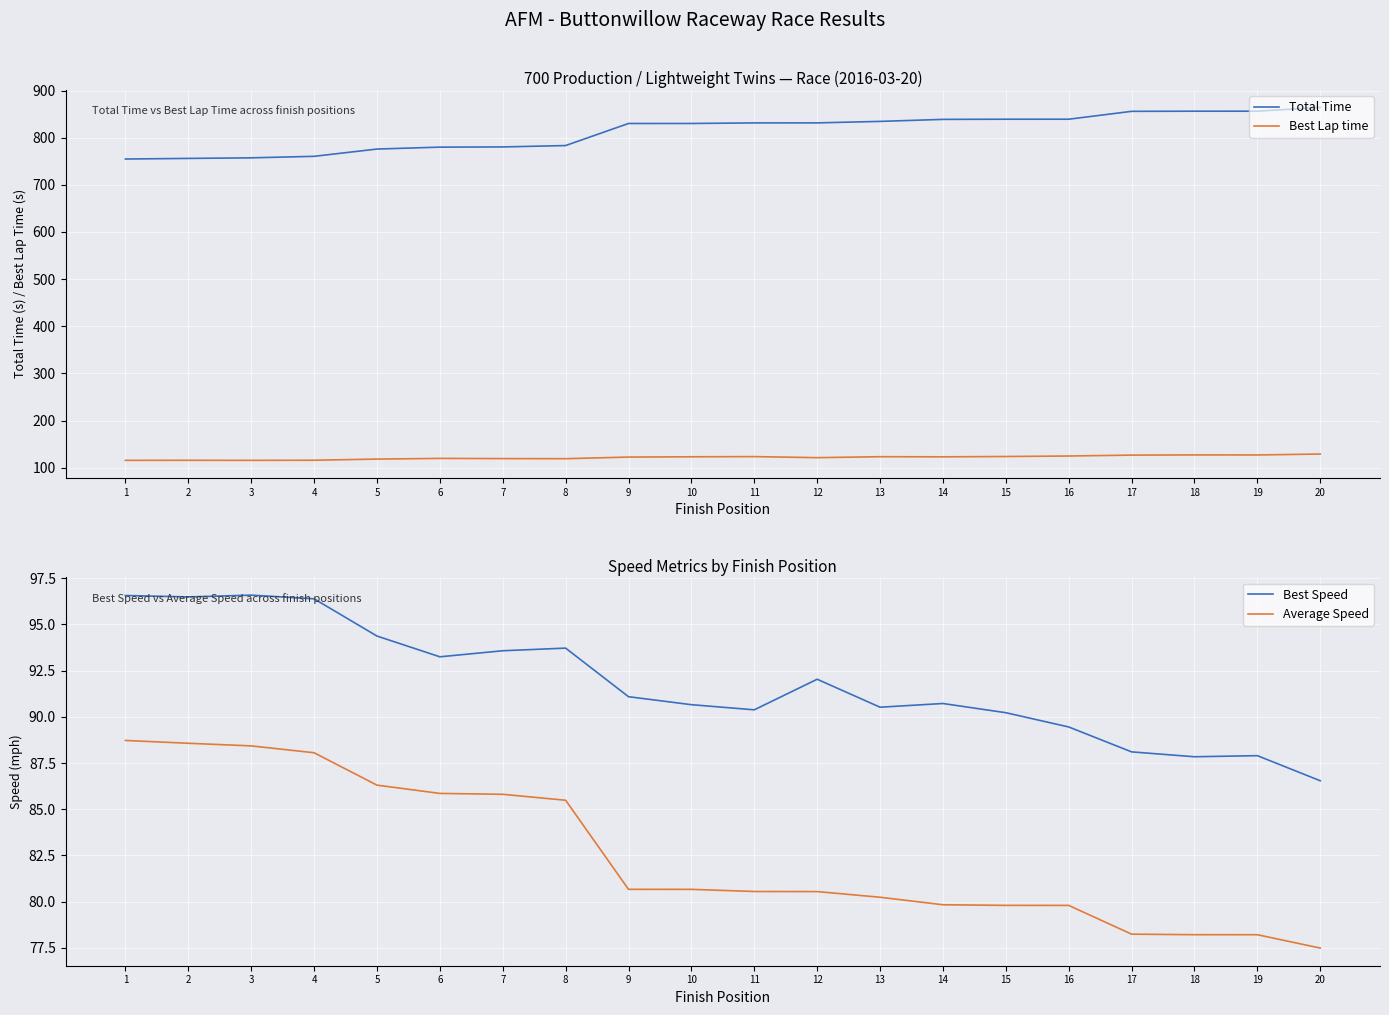

The Best Speed series shows 87.8 at 18. True or false?

True